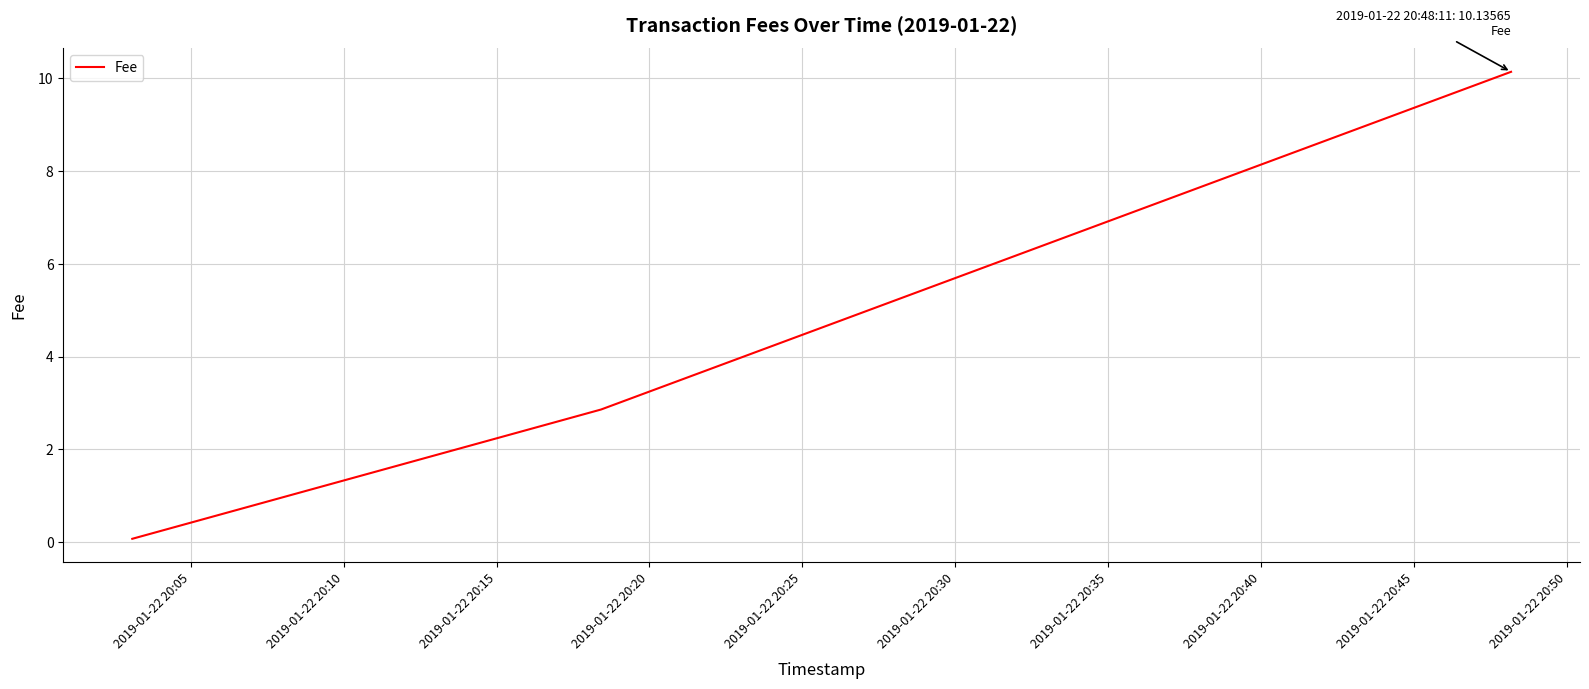

What is the difference between the maximum and minimum values?

10.1